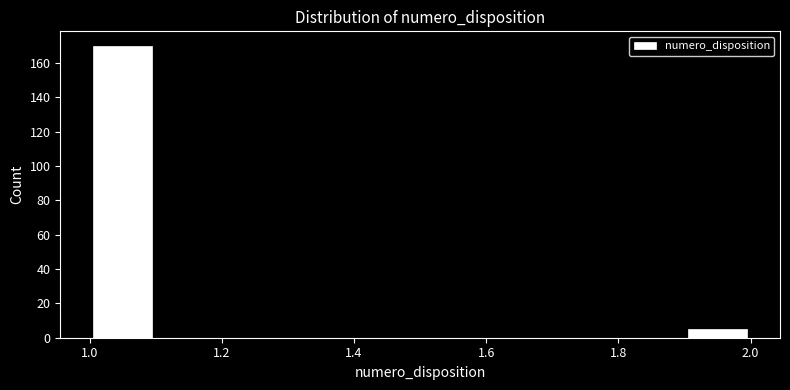

Over which range of the x-axis is the bar tallest?

1.0 to 1.1